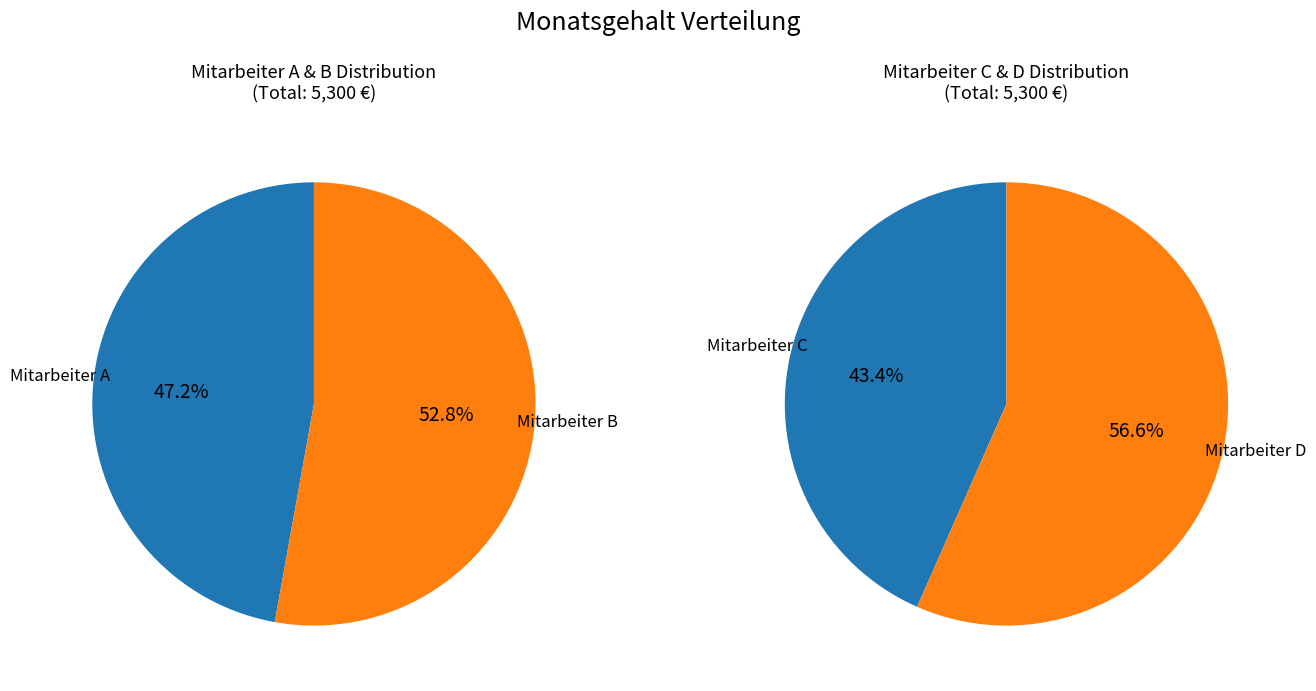

Rank the categories by value from lowest to highest.

Mitarbeiter C, Mitarbeiter A, Mitarbeiter B, Mitarbeiter D